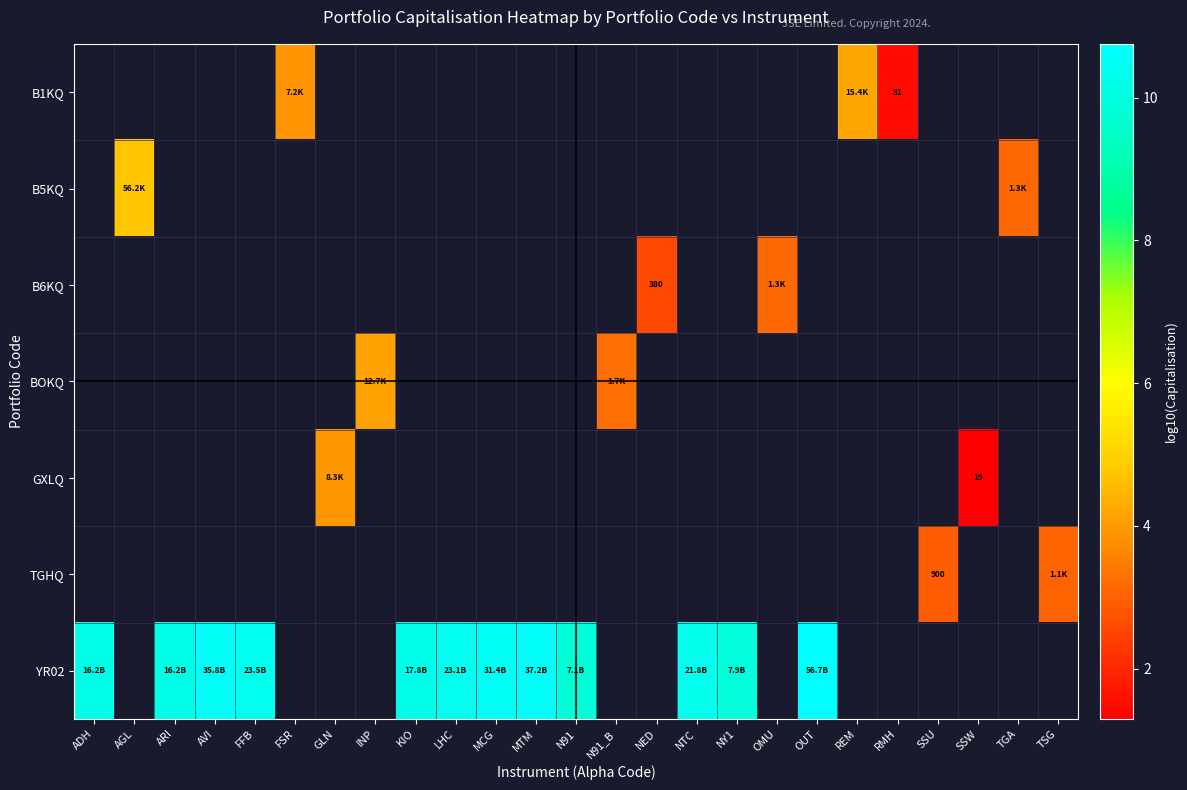

Is the value of YR02 at TSG greater than the value of TGHQ at ARI?

No